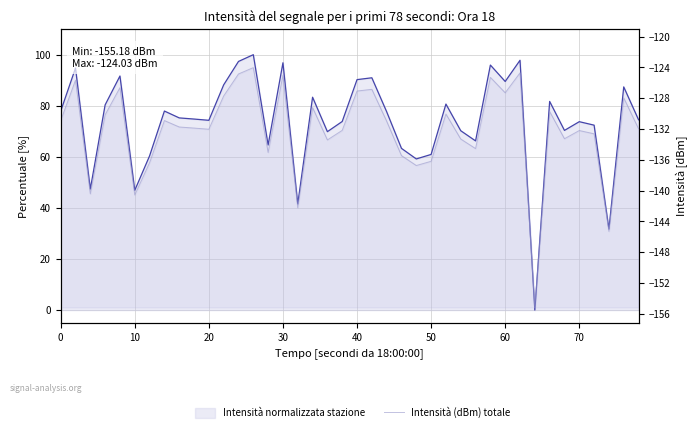

True or false: Intensità normalizzata stazione has more than 2 interior local peaks.

True